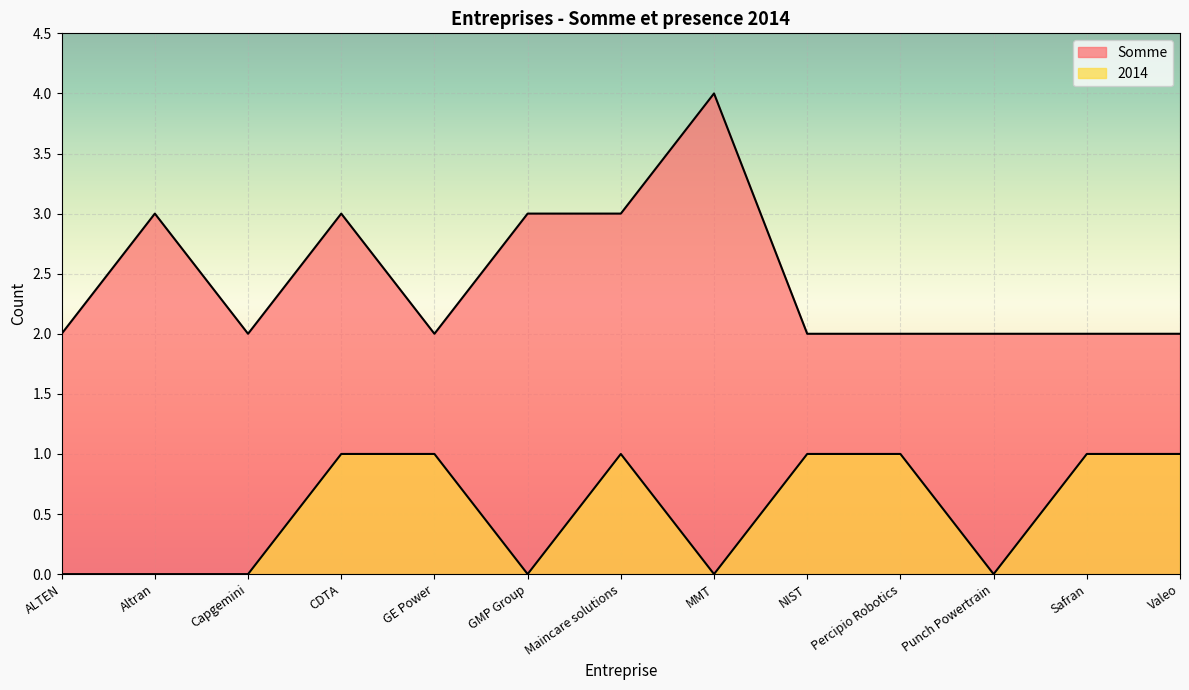

Rank the categories by Somme value from lowest to highest.

ALTEN, Capgemini, GE Power, NIST, Percipio Robotics, Punch Powertrain, Safran, Valeo, Altran, CDTA, GMP Group, Maincare solutions, MMT